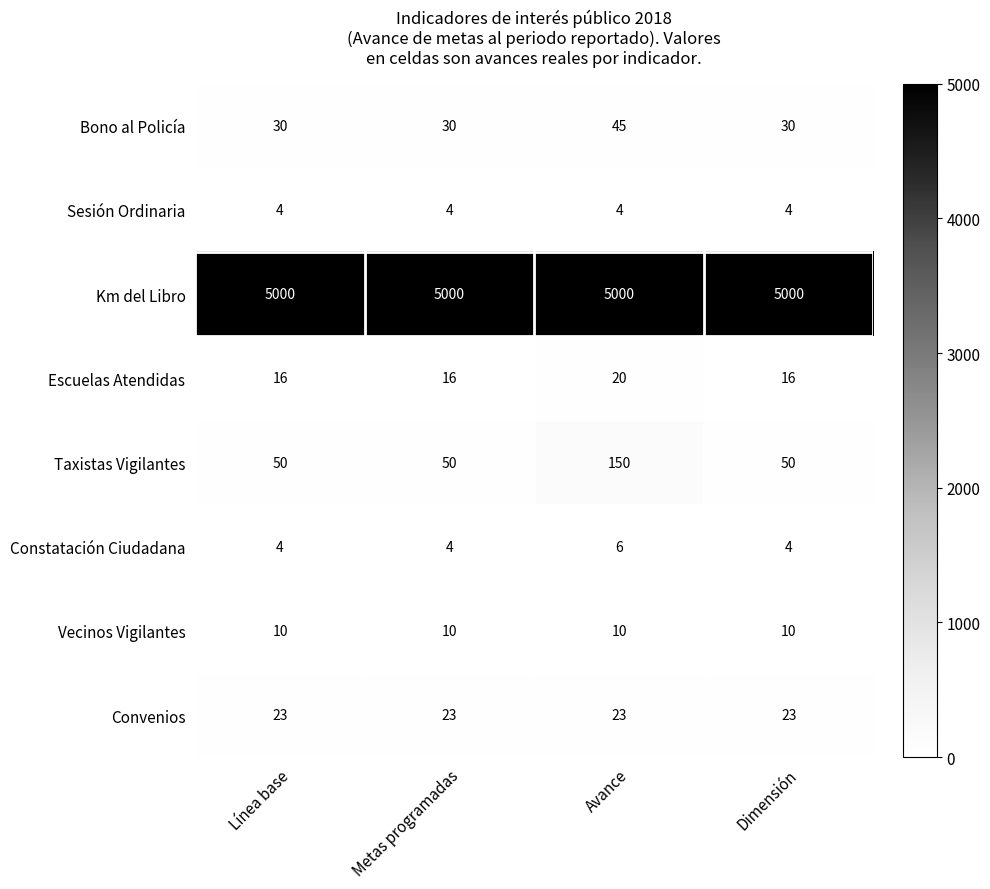

Which series changed the most between Avance and Dimensión?

Taxistas Vigilantes